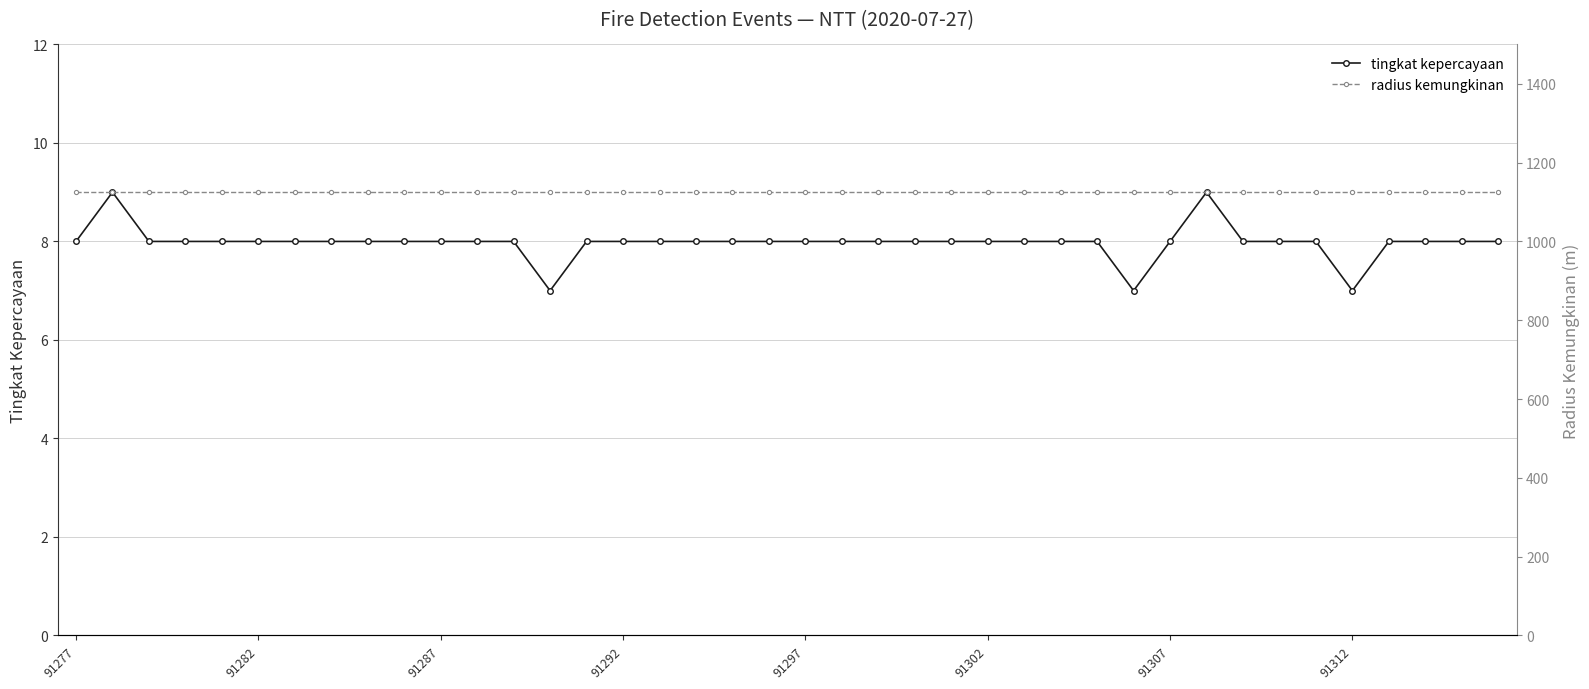

What is the difference between the highest and lowest values at 91277?

1117